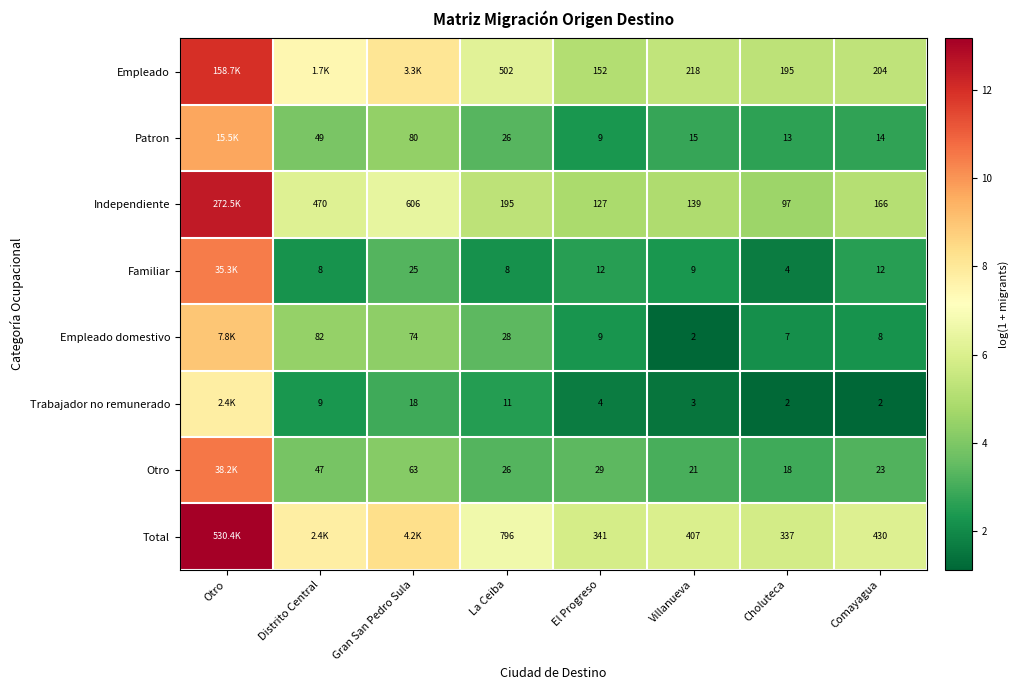

What is the spread (max minus min) of values at La Ceiba?

788.0